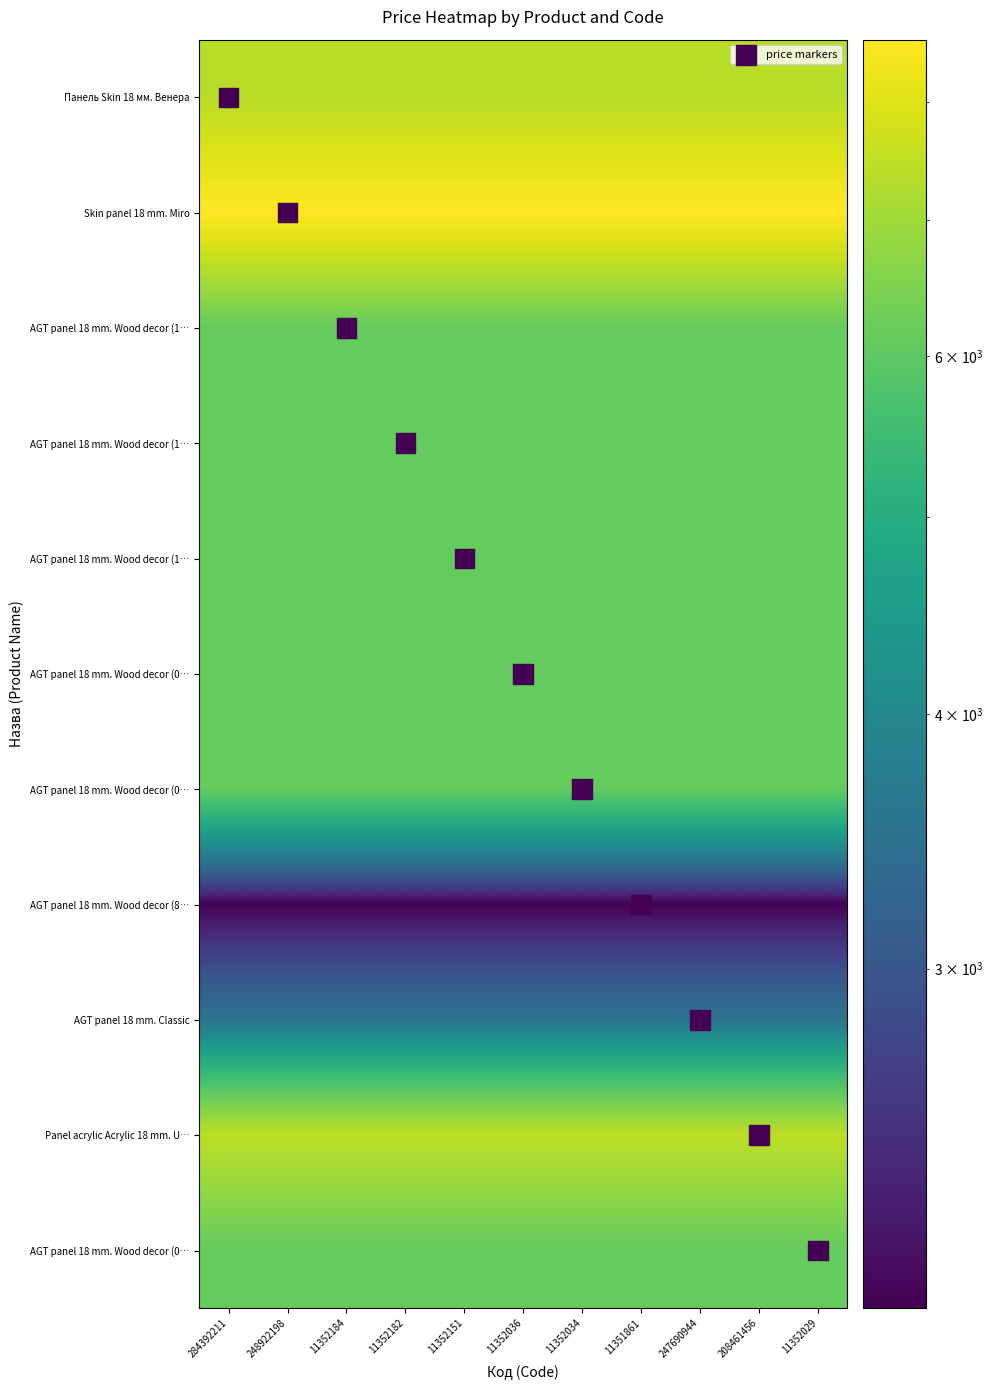

Between 247690944 and 208461456, which series saw the biggest shift?

price markers